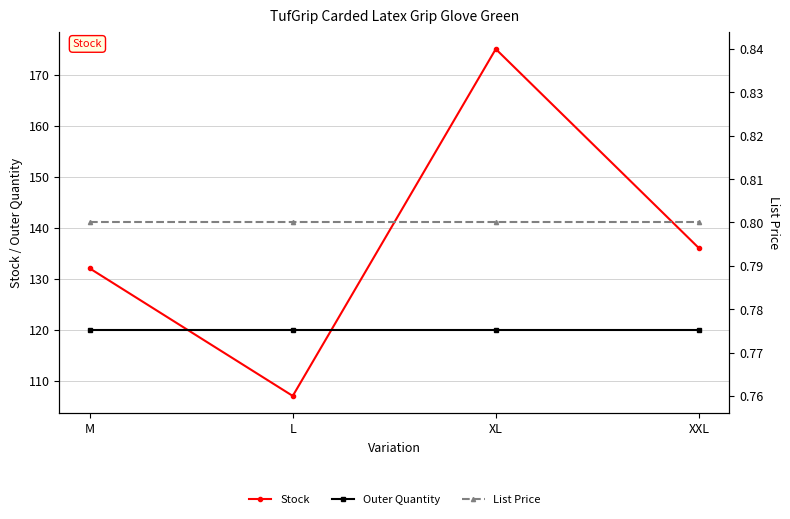

How many lines are shown in the chart?

3